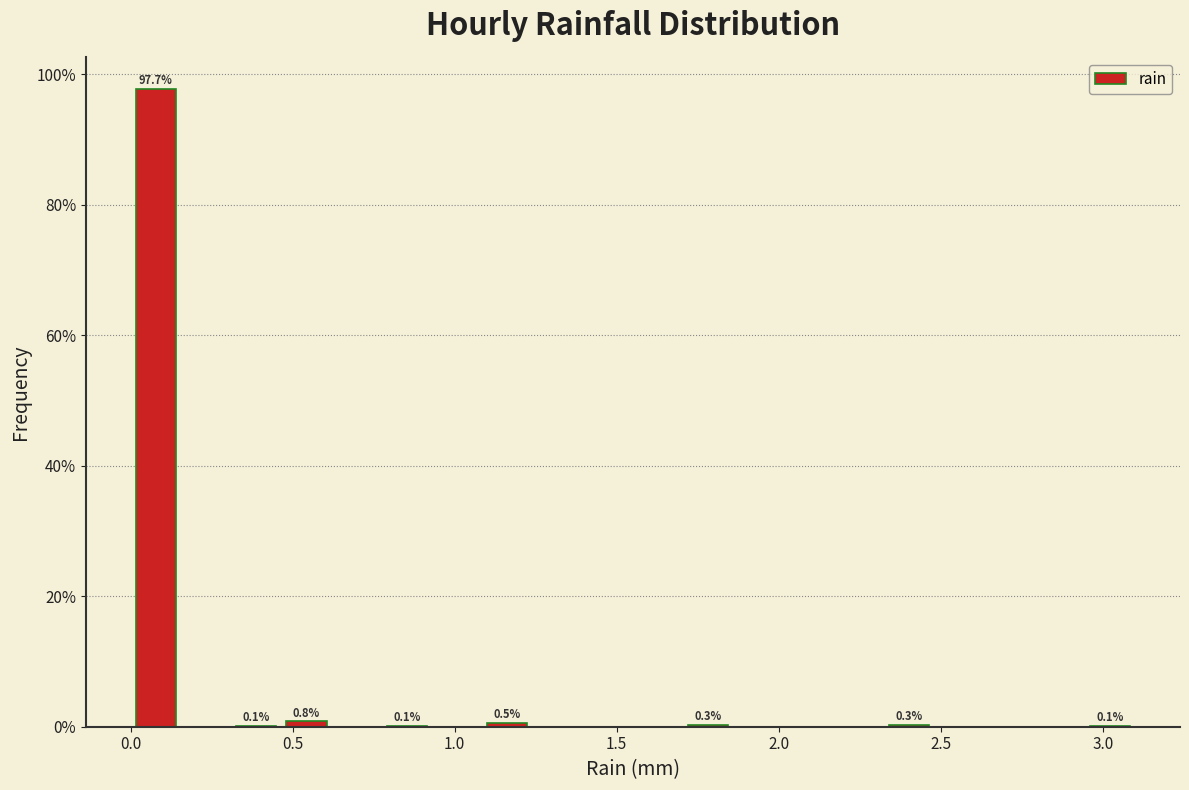

Around what value on the x-axis is the tallest bar? Give the approximate position of its centre, as read against the axis.

0.10